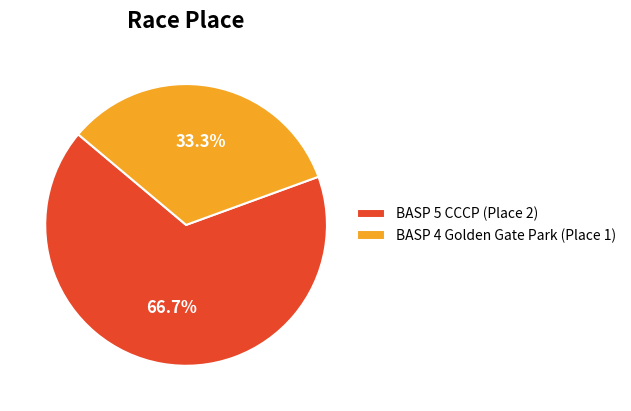

What portion of the pie excludes BASP 5 CCCP?

33.3%